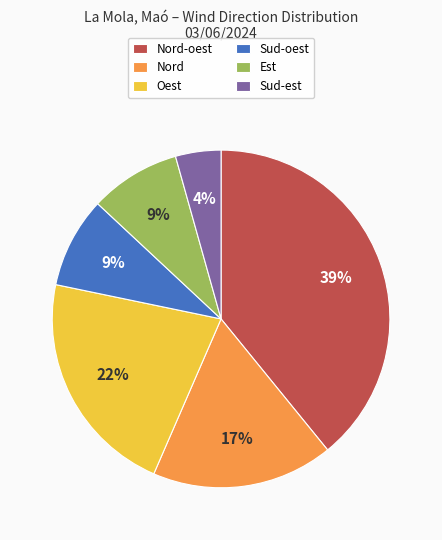

To the nearest percent, what portion does Nord represent?

17%